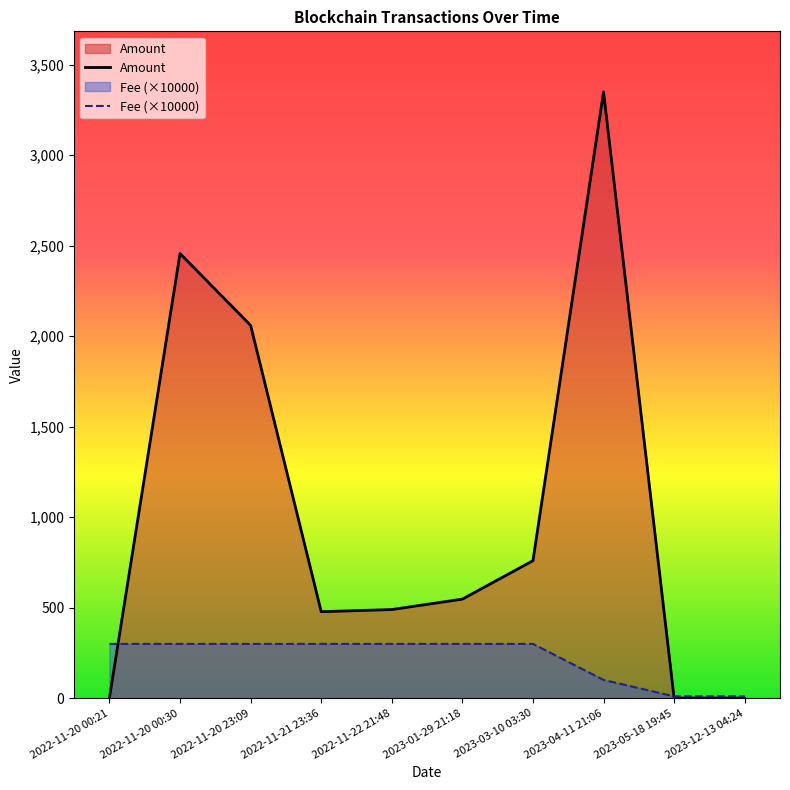

Where is Fee nearest to the value 155?

2023-04-11 21:06